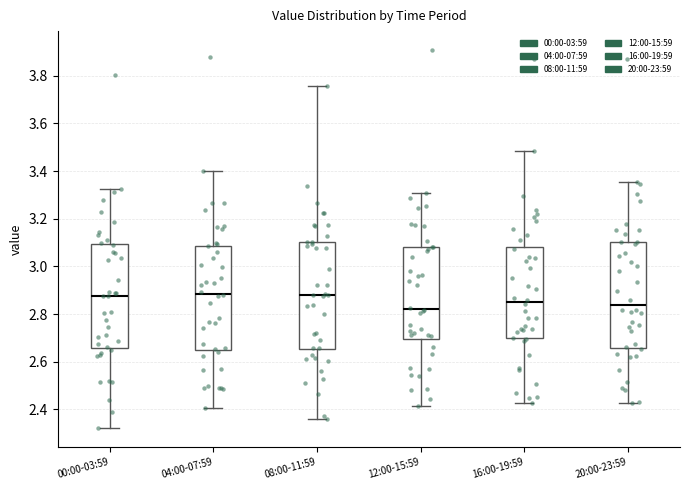

Reading left to right, read every box against the y-axis: the position of its median line, the range the box covers, and the ends of its whiskers. The values are not printed on the chart, so give them approximately, as read against the axis.

00:00-03:59: median 2.88, box 2.66 to 3.10, whiskers 2.32 to 3.32
04:00-07:59: median 2.88, box 2.64 to 3.08, whiskers 2.40 to 3.40
08:00-11:59: median 2.88, box 2.66 to 3.10, whiskers 2.36 to 3.76
12:00-15:59: median 2.82, box 2.70 to 3.08, whiskers 2.42 to 3.30
16:00-19:59: median 2.84, box 2.70 to 3.08, whiskers 2.42 to 3.48
20:00-23:59: median 2.84, box 2.66 to 3.10, whiskers 2.42 to 3.36